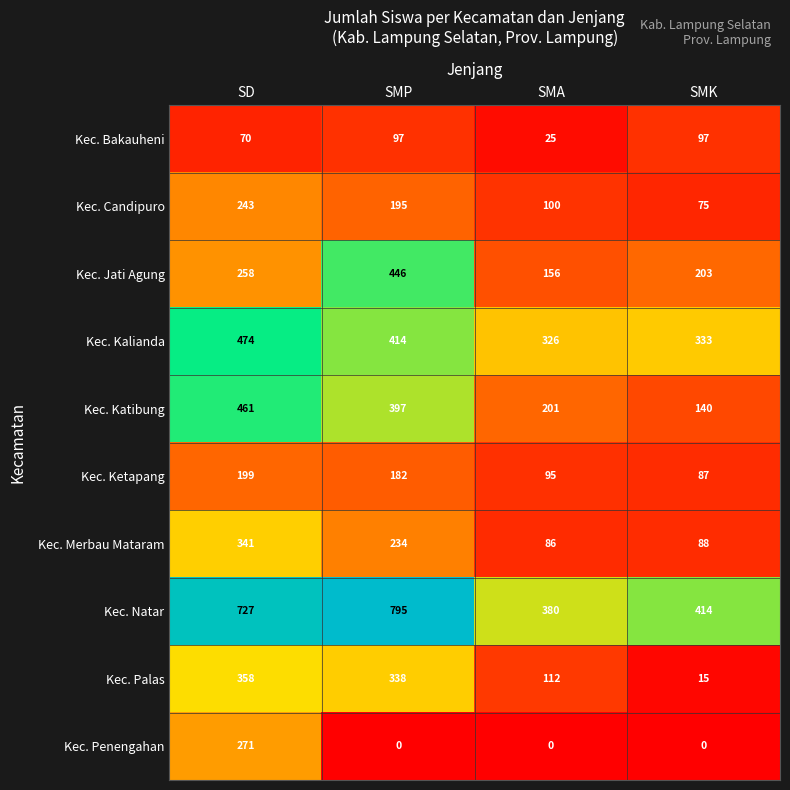

What is the approximate value of Kec. Candipuro at SMK, to the nearest 5?

75